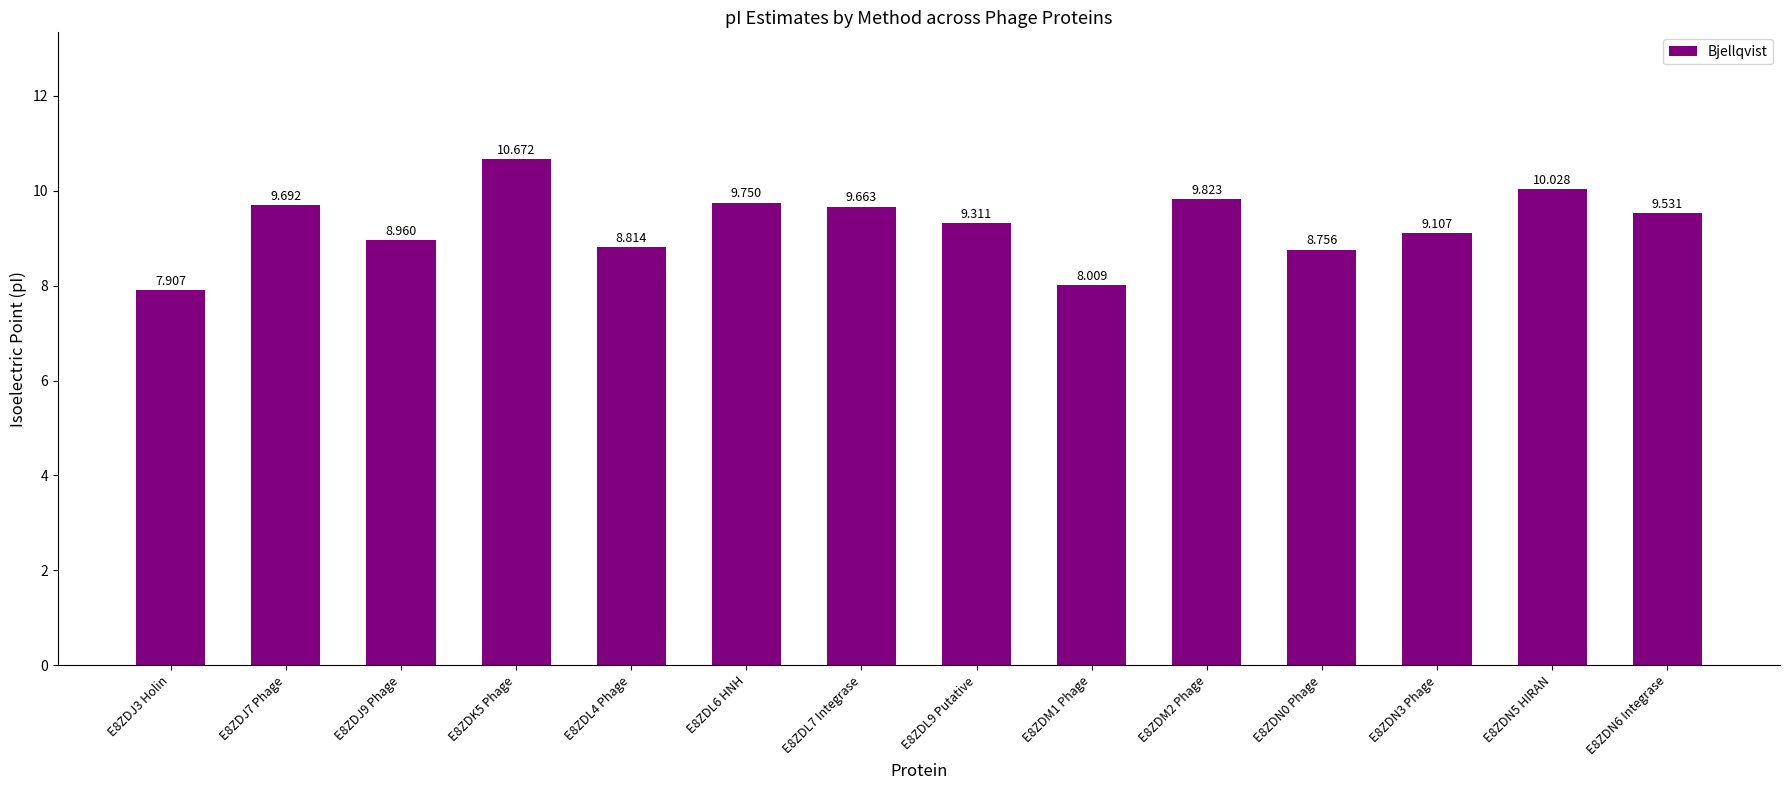

Reading right to left, what are all the values shown in this chart?

E8ZDN6 Integrase=9.5	E8ZDN5 HIRAN=10.0	E8ZDN3 Phage=9.1	E8ZDN0 Phage=8.8	E8ZDM2 Phage=9.8	E8ZDM1 Phage=8.0	E8ZDL9 Putative=9.3	E8ZDL7 Integrase=9.7	E8ZDL6 HNH=9.8	E8ZDL4 Phage=8.8	E8ZDK5 Phage=10.7	E8ZDJ9 Phage=9.0	E8ZDJ7 Phage=9.7	E8ZDJ3 Holin=7.9